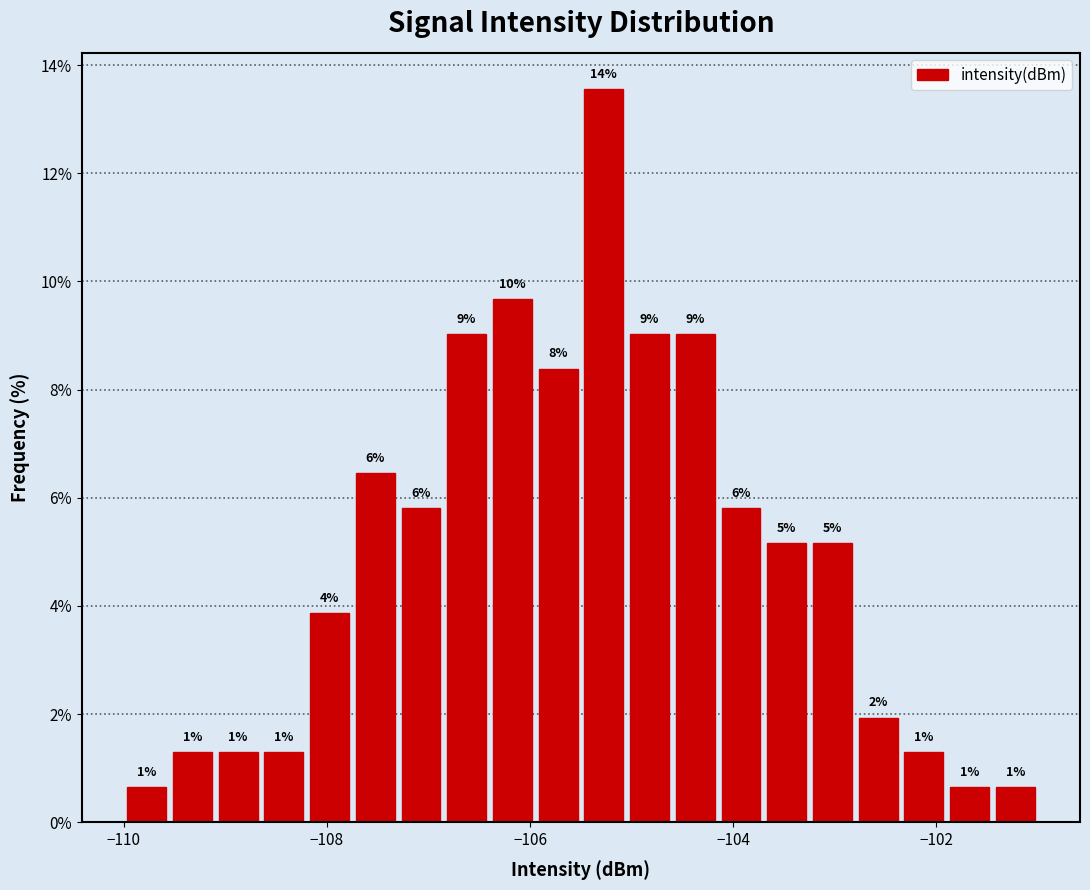

Around what value on the x-axis is the tallest bar? Give the approximate position of its centre, as read against the axis.

-105.2